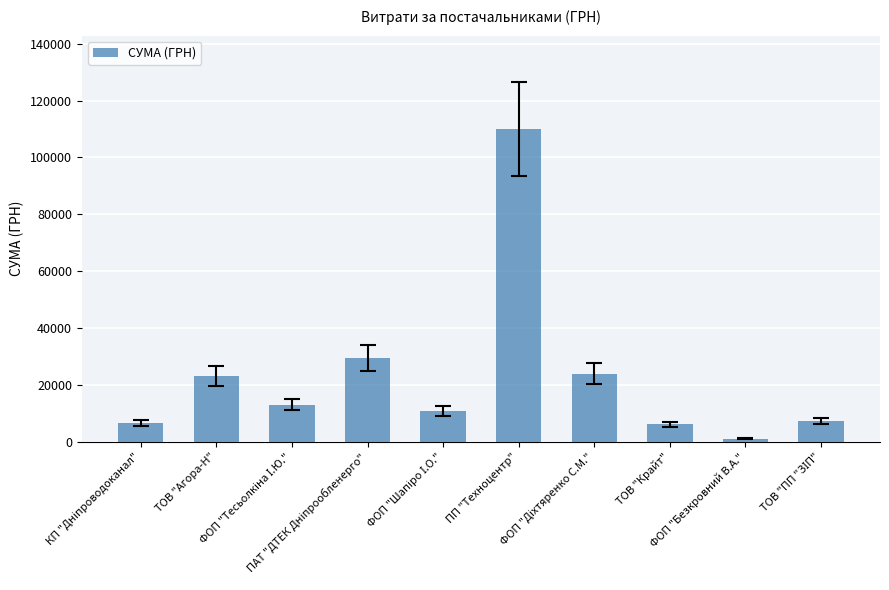

What position from the right is ПП "Техноцентр"?

5